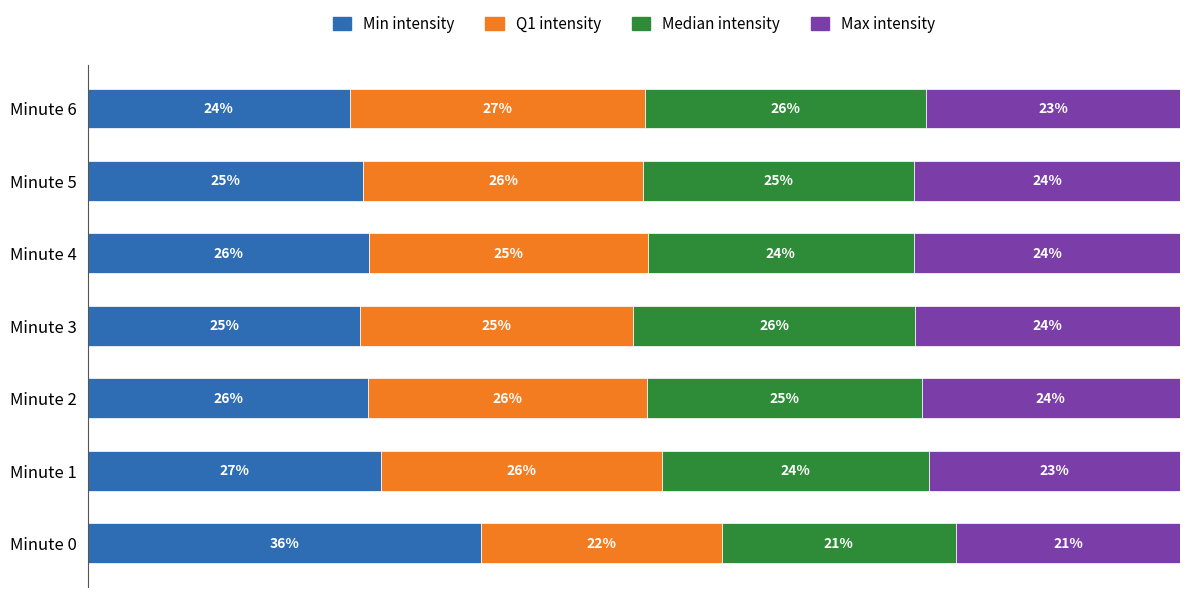

Which category has the highest value in the Min intensity series?

Minute 0